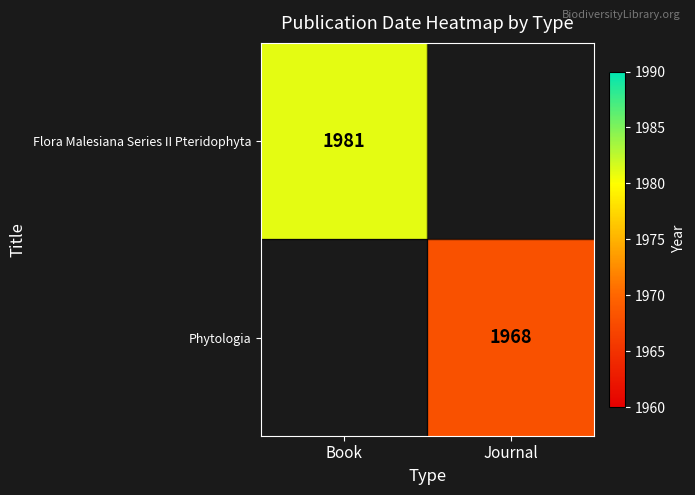

The Flora Malesiana Series II Pteridophyta series shows 1981 at Book. True or false?

True